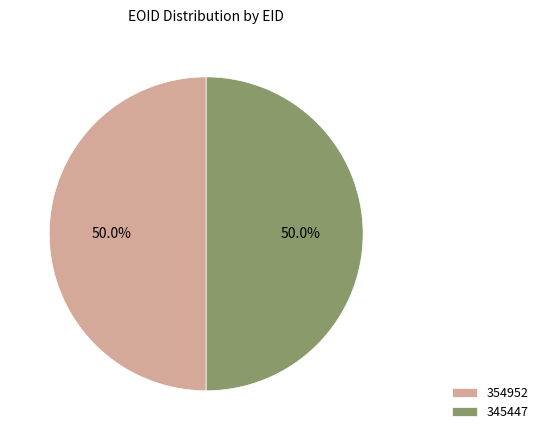

How many segments does this pie chart have?

2